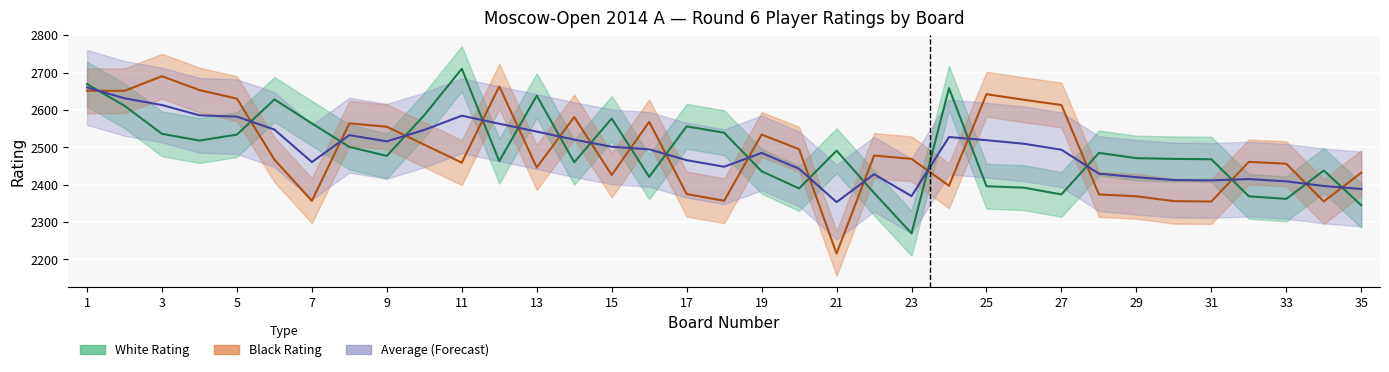

What is the sum of the White Rating values at 10 and 30?

5055